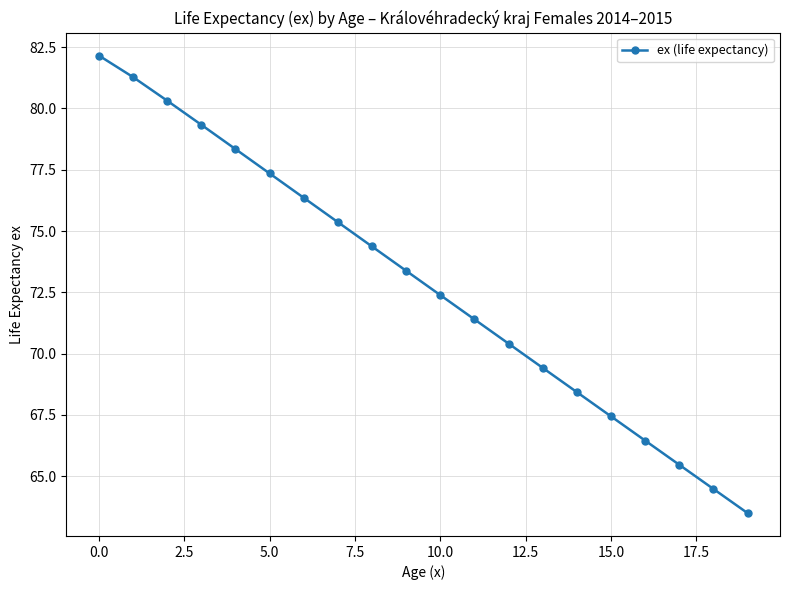

How many data points are above 73?

10